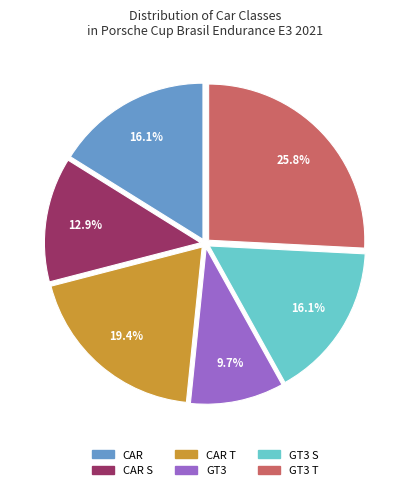

What is the ratio of the value at CAR S to the value at GT3 S?

0.8